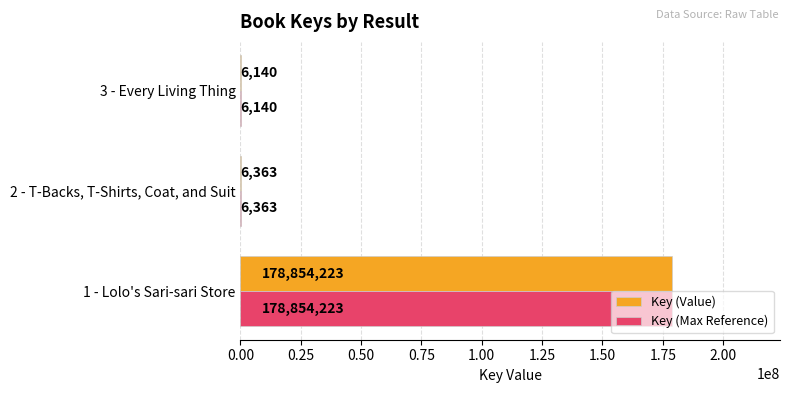

True or false: Key (Value) has a value of 178854223 at 1 - Lolo's Sari-sari Store.

True